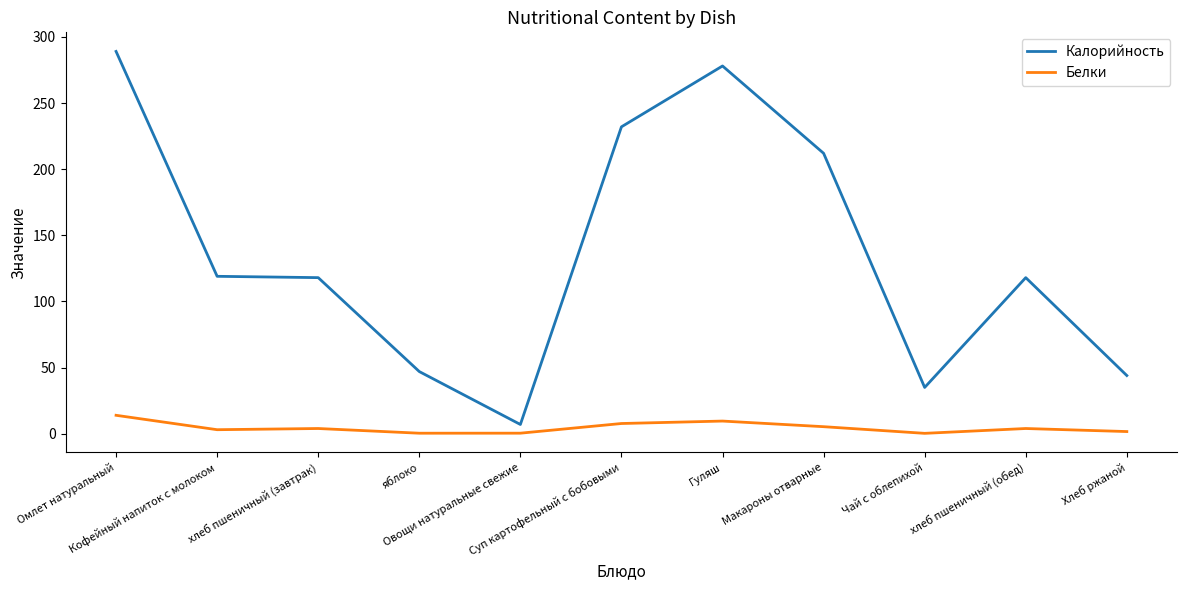

Which series has the largest range (max minus min)?

Калорийность